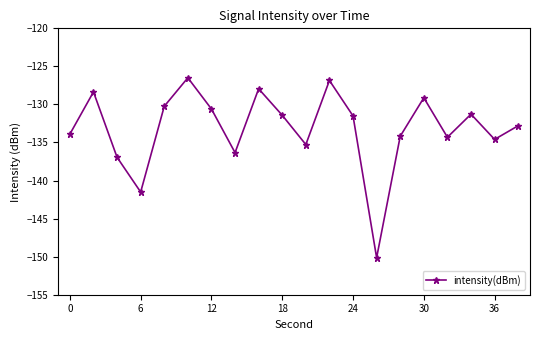

What is the average value?

-133.2